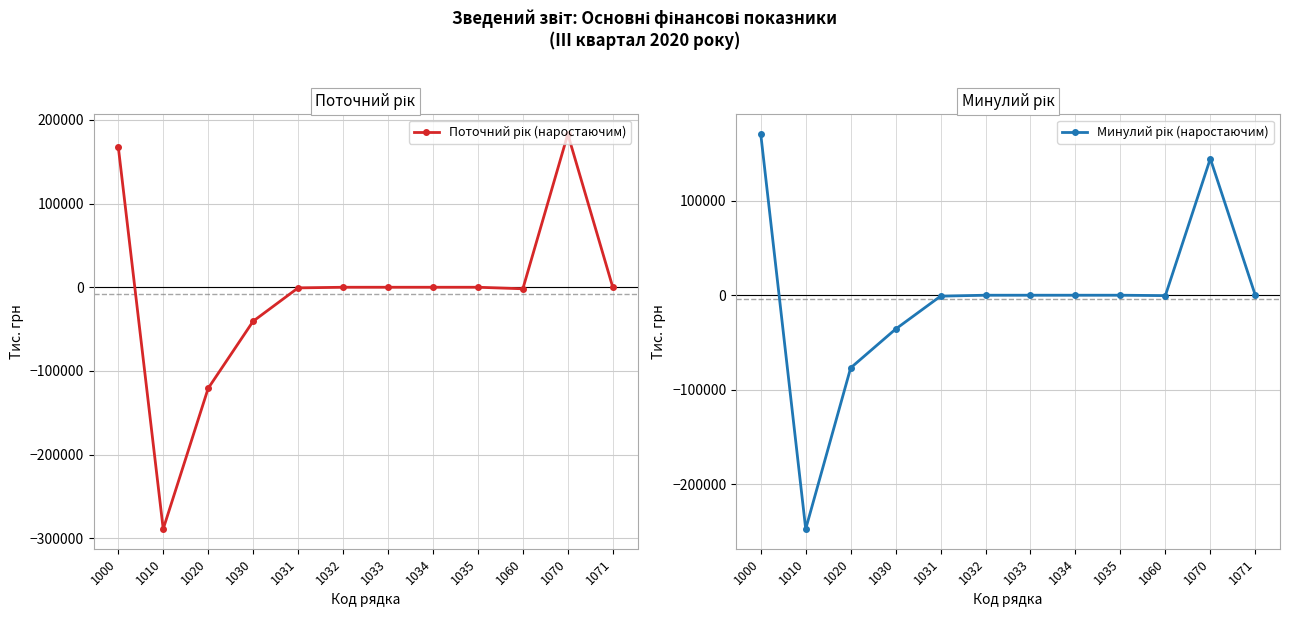

What is the lowest value of the Поточний рік (наростаючим) series?

-288672.5